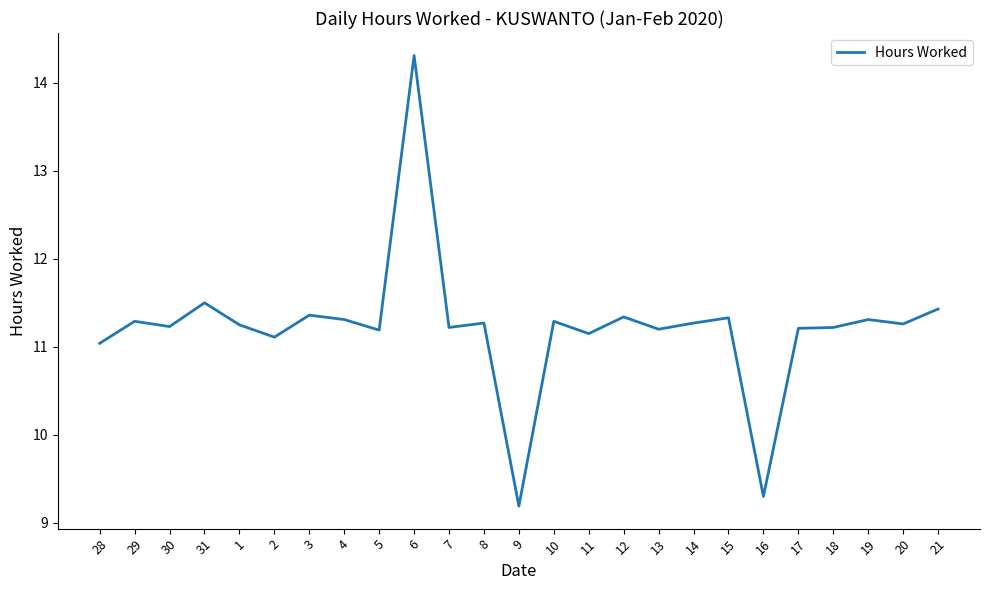

Is this an area chart (filled region under the line)?

No